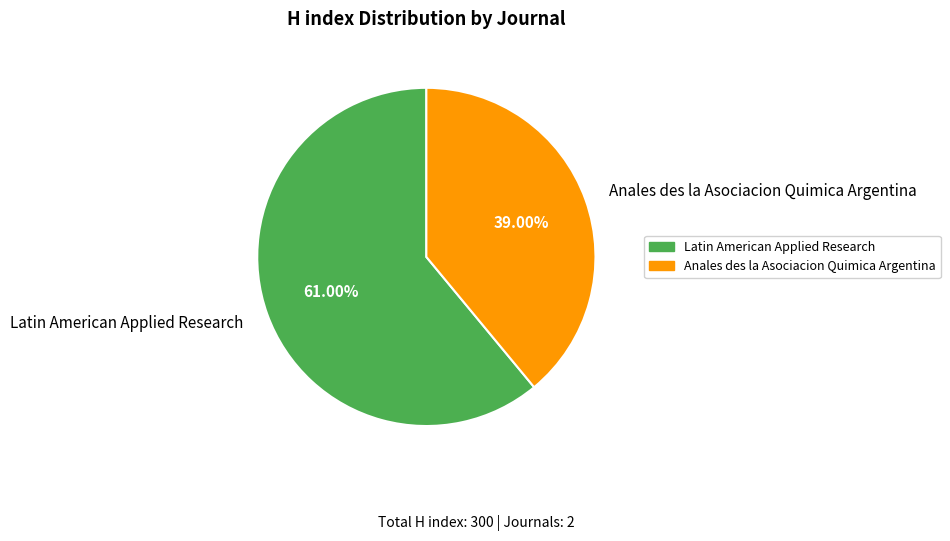

Rank the categories by value from highest to lowest.

Latin American Applied Research, Anales des la Asociacion Quimica Argentina